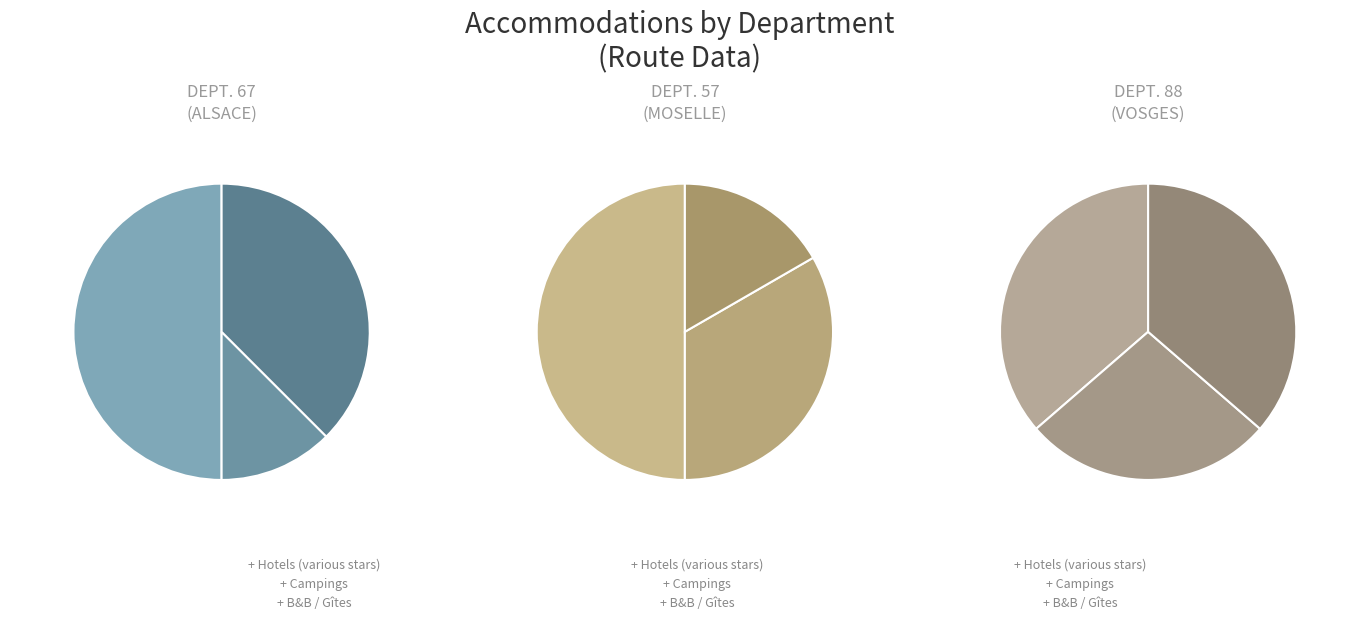

To the nearest percent, what is the average slice percentage?

33%